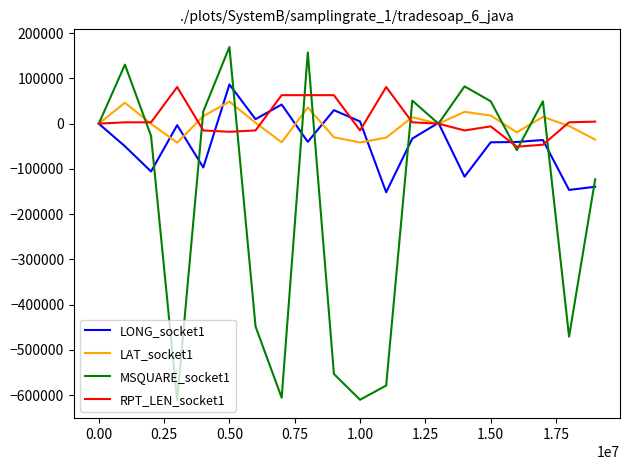

Which series has the widest spread of values?

MSQUARE_socket1